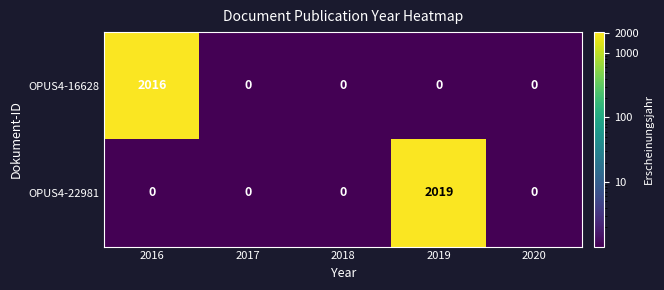

What is the sum of the OPUS4-22981 values at 2019 and 2016?

2019